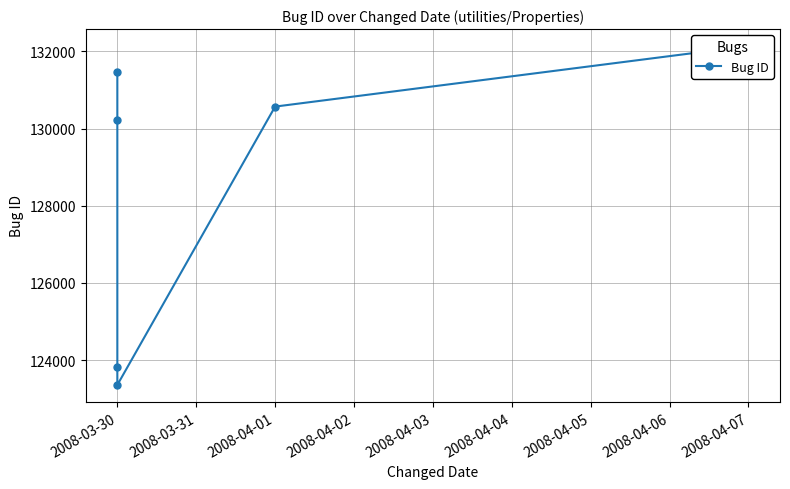

Reading right to left, extract all data points from this chart.

132139	130569	123353	123806	130228	131470